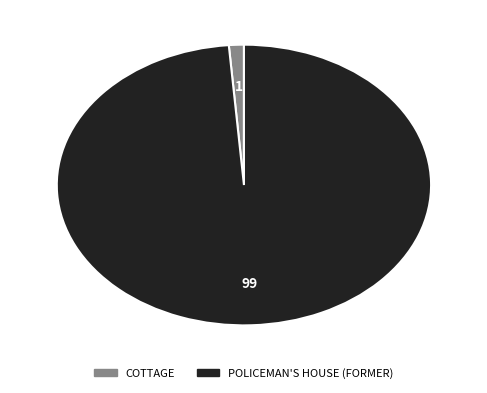

Rank the categories by value from lowest to highest.

COTTAGE, POLICEMAN'S HOUSE (FORMER)